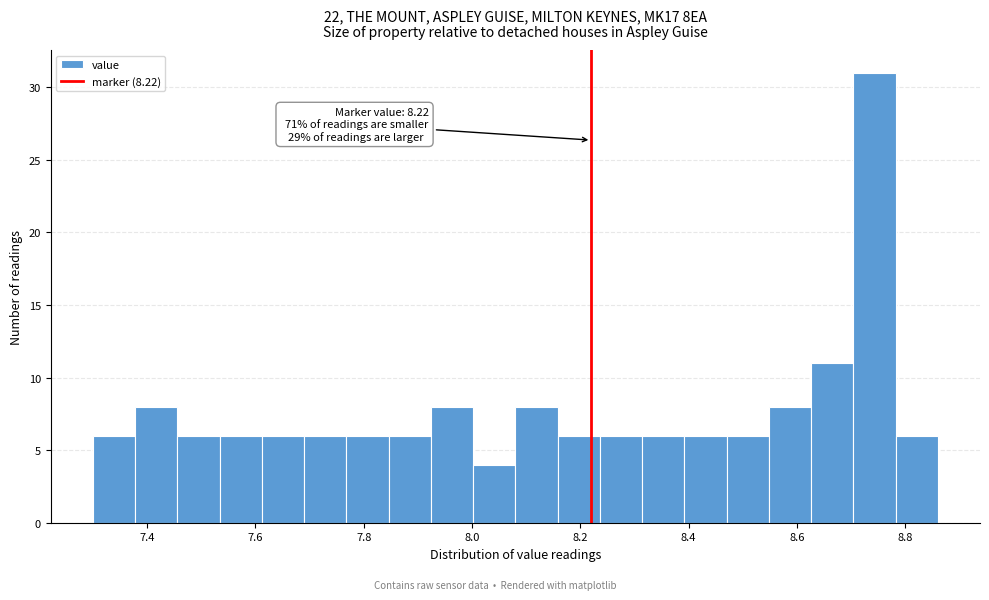

Around what value on the x-axis is the tallest bar? Give the approximate position of its centre, as read against the axis.

8.74